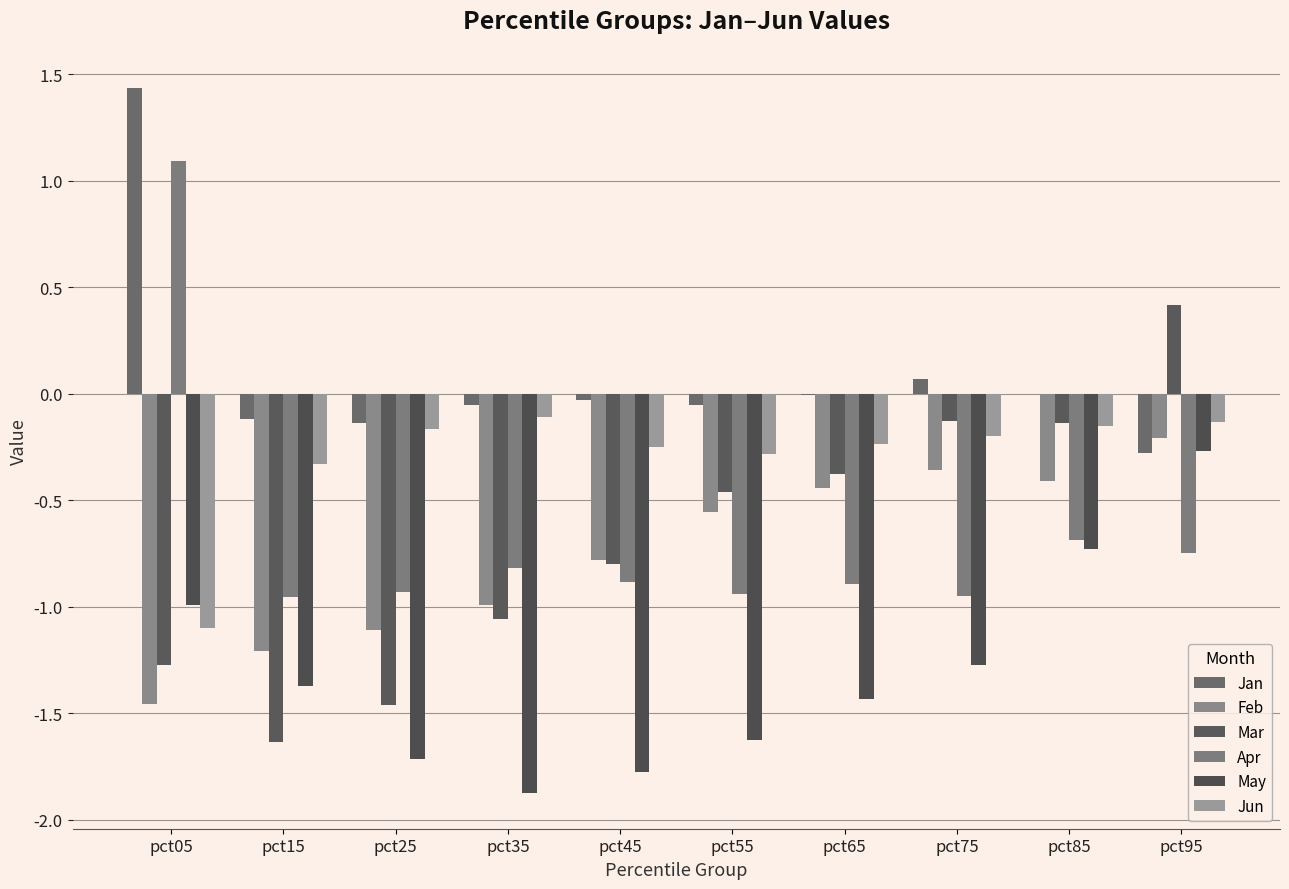

Are the bars grouped side by side (vs. stacked)?

Yes